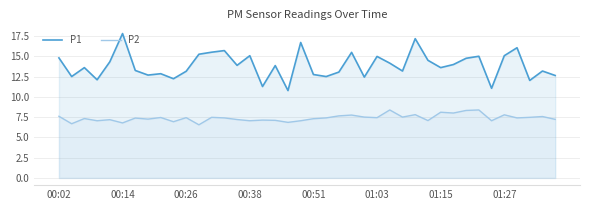

Is it true that P2 equals 7.6 at 00:02?

True